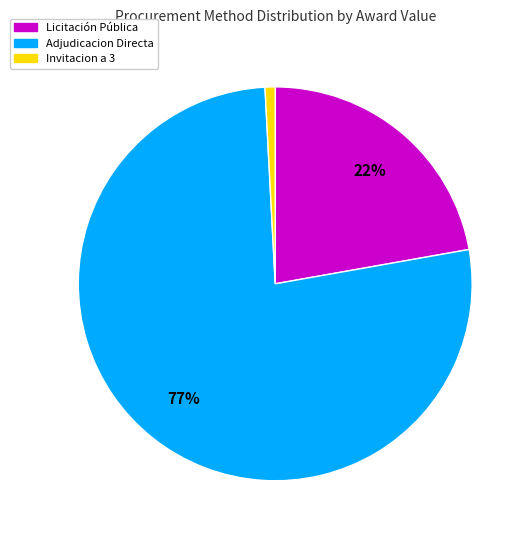

Do Invitacion a 3 and Licitación Pública together represent more than half of the pie?

No